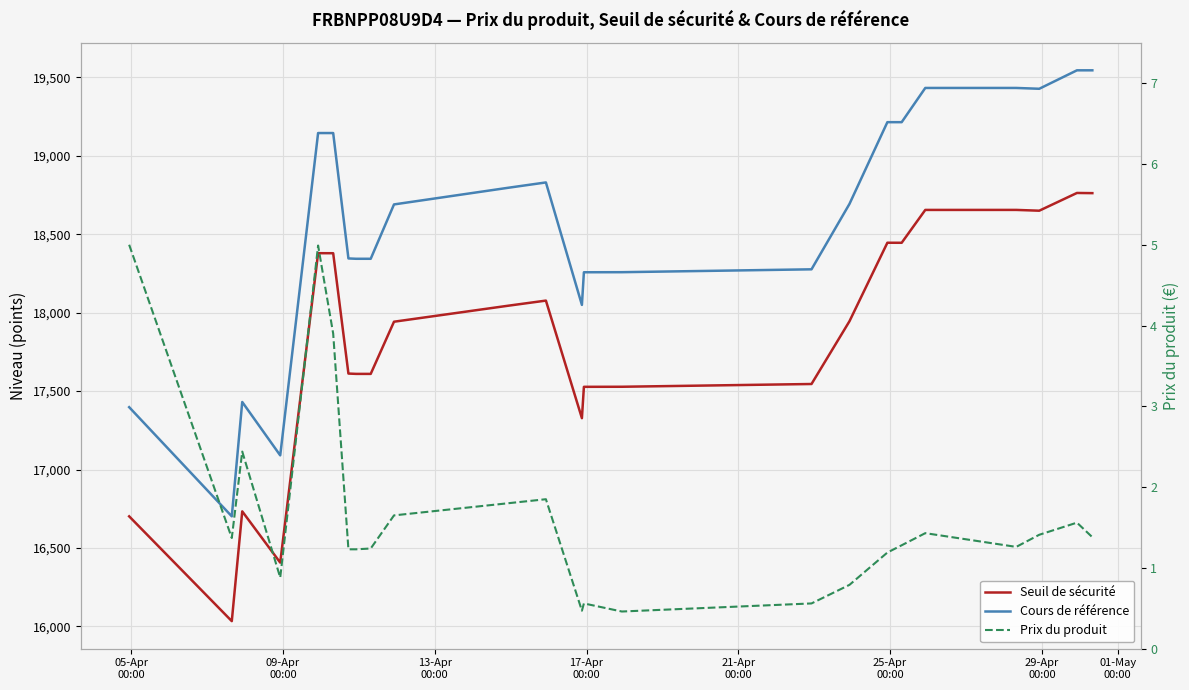

How many lines are shown in the chart?

3